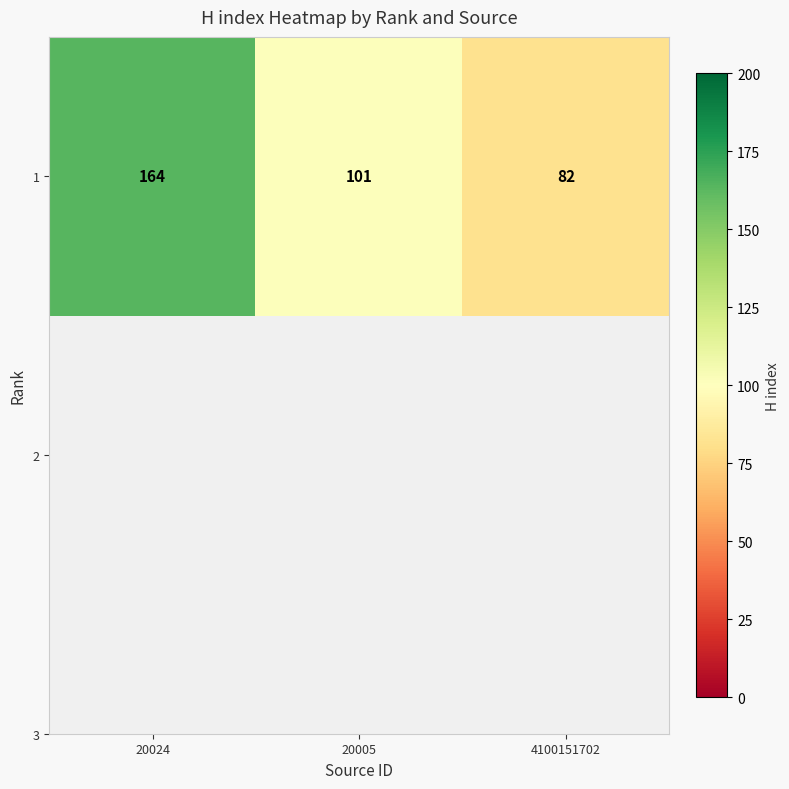

Approximately how many times larger is the value at 4100151702 compared to 20024?

0.5